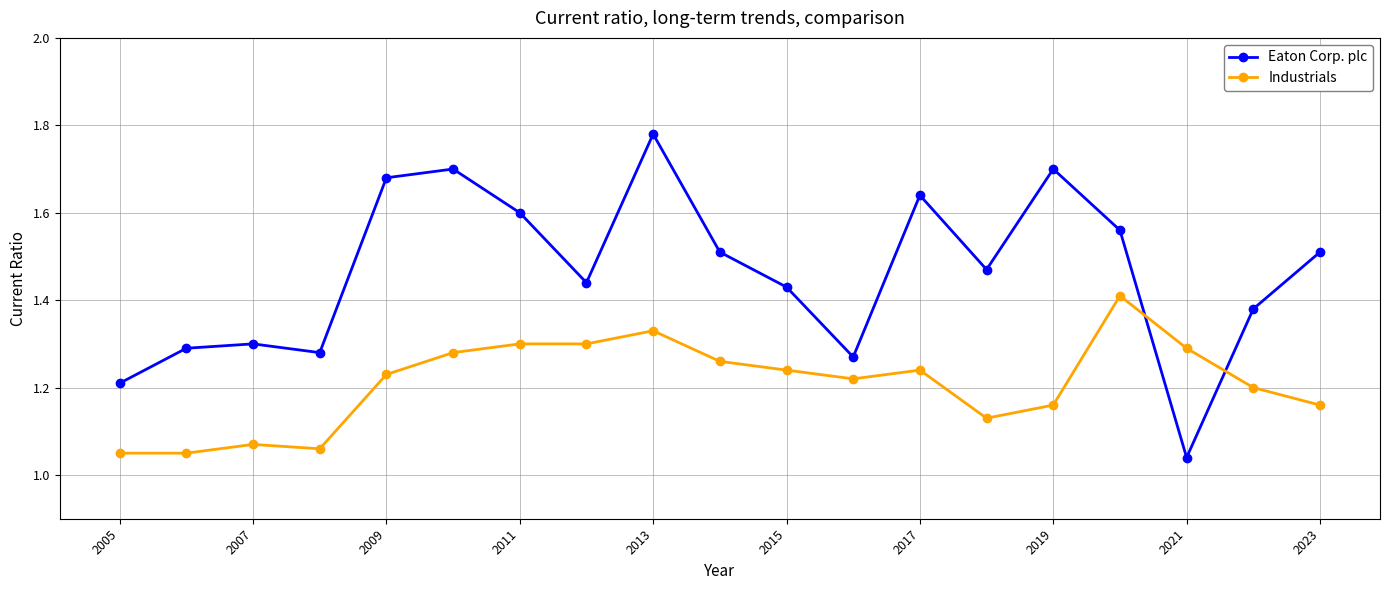

What is the difference between the second highest and minimum values in the Eaton Corp. plc series?

0.7